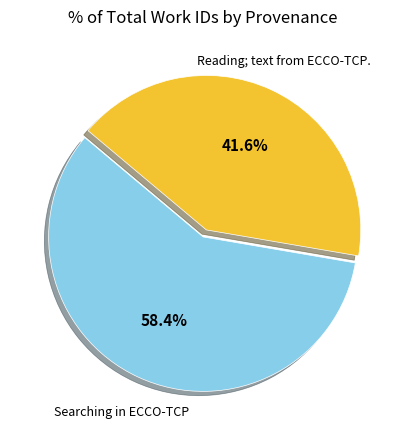

Is there a majority slice in this chart?

Yes